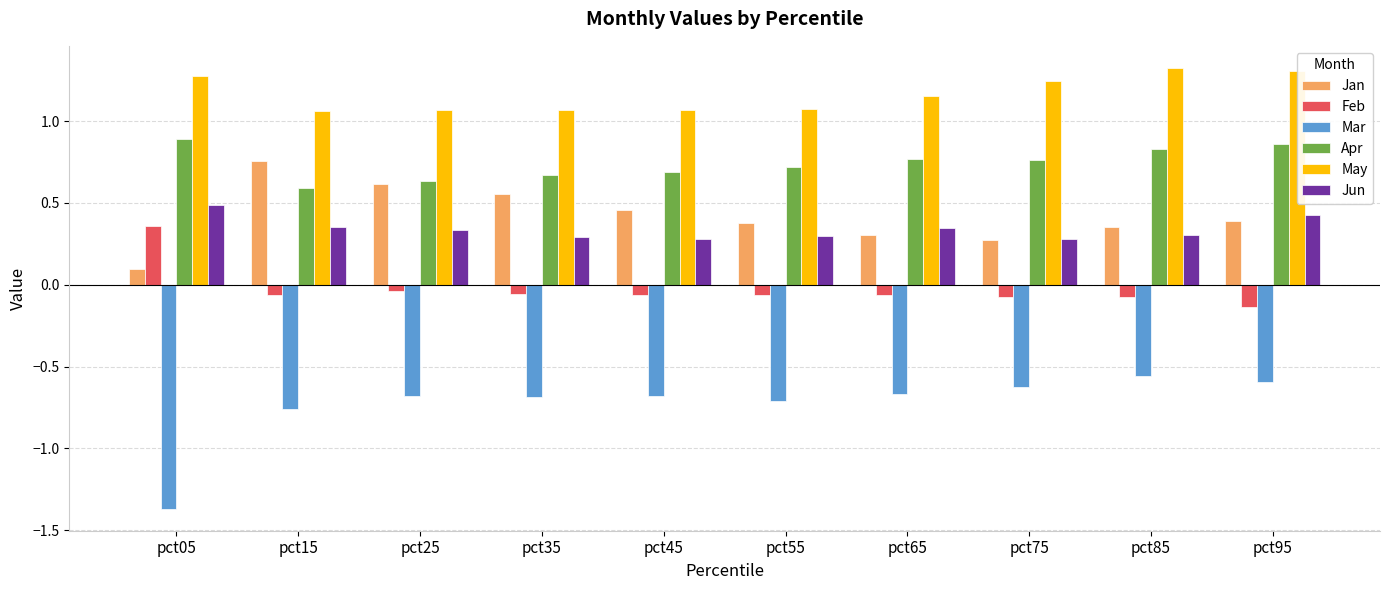

At which label does Jun reach its peak?

pct05